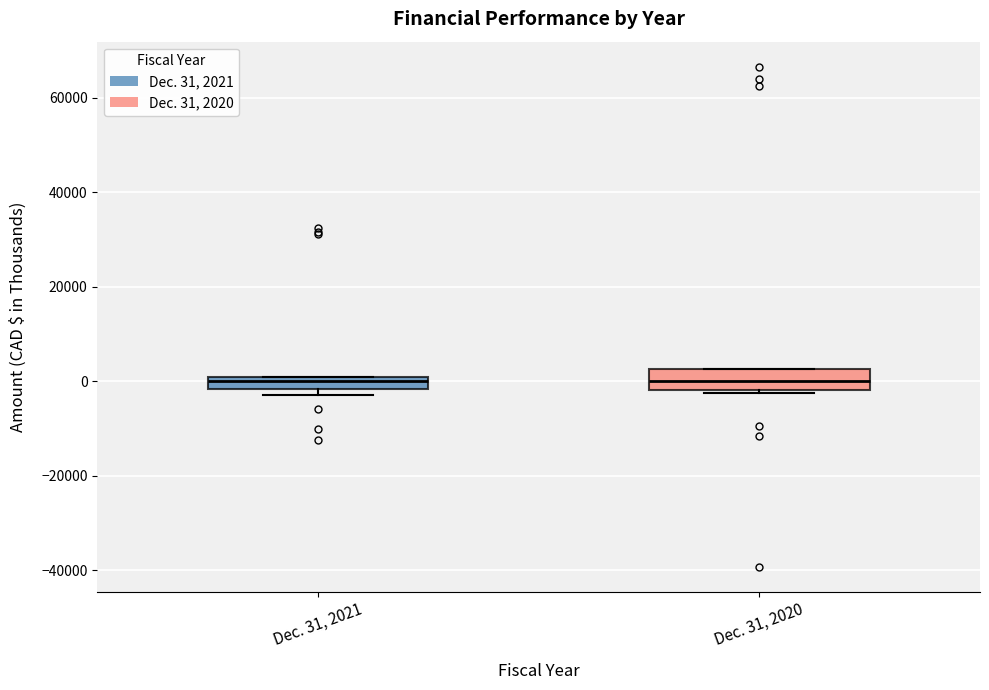

Where is the lower edge of the box for Dec. 31, 2020 on the y-axis? The values are not printed on the chart, so give them approximately, as read against the axis.

-2000